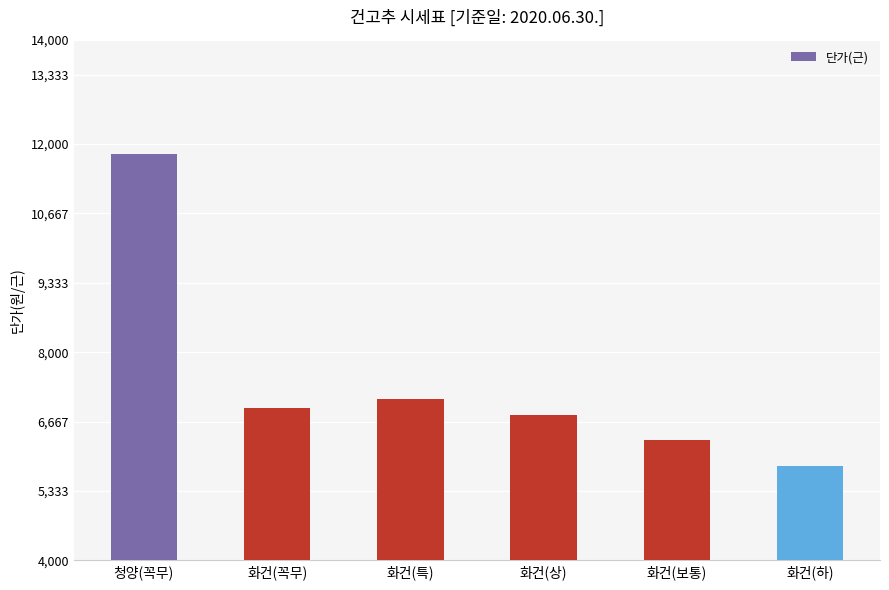

The value at 화건(특) is 7106. True or false?

True